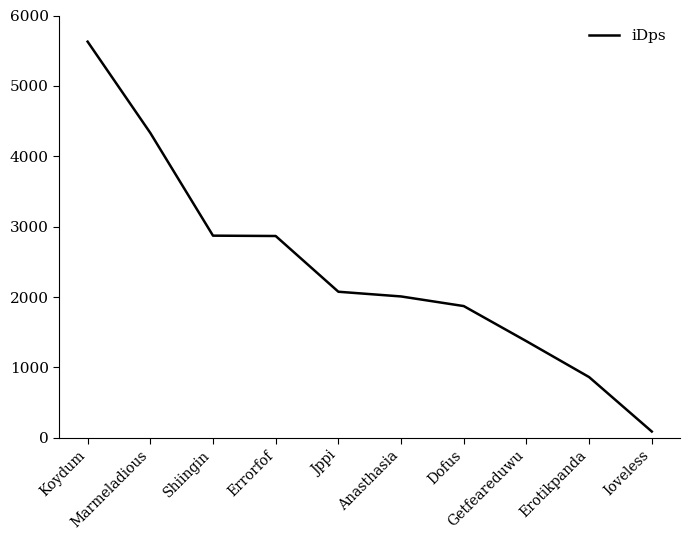

What is the difference between the maximum and minimum values?

5538.8